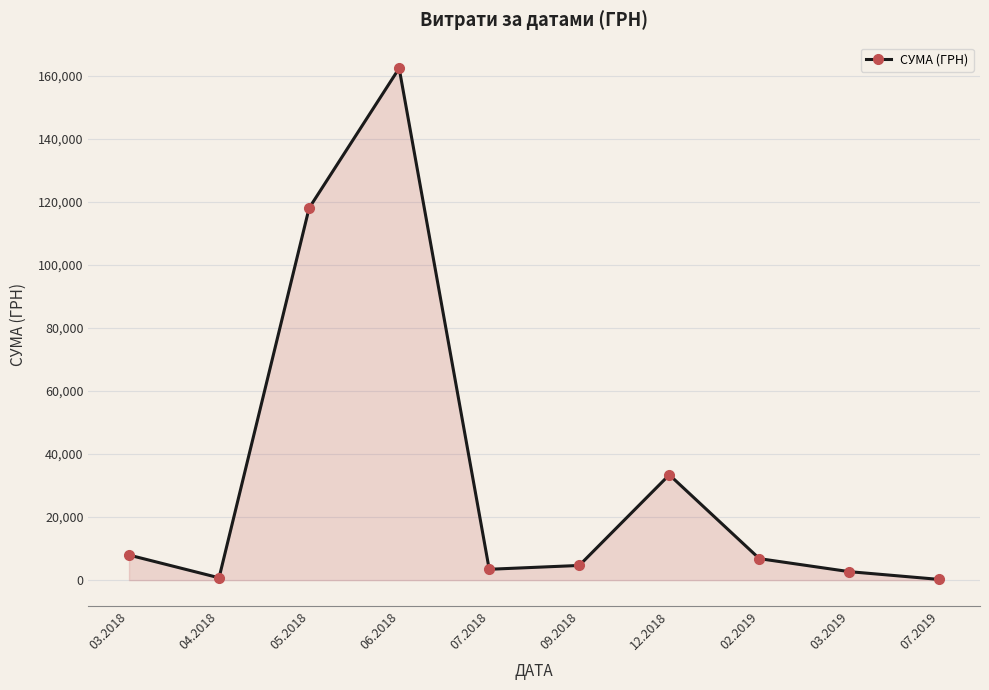

What is the change in value from 12.2018 to 02.2019?

-26603.4